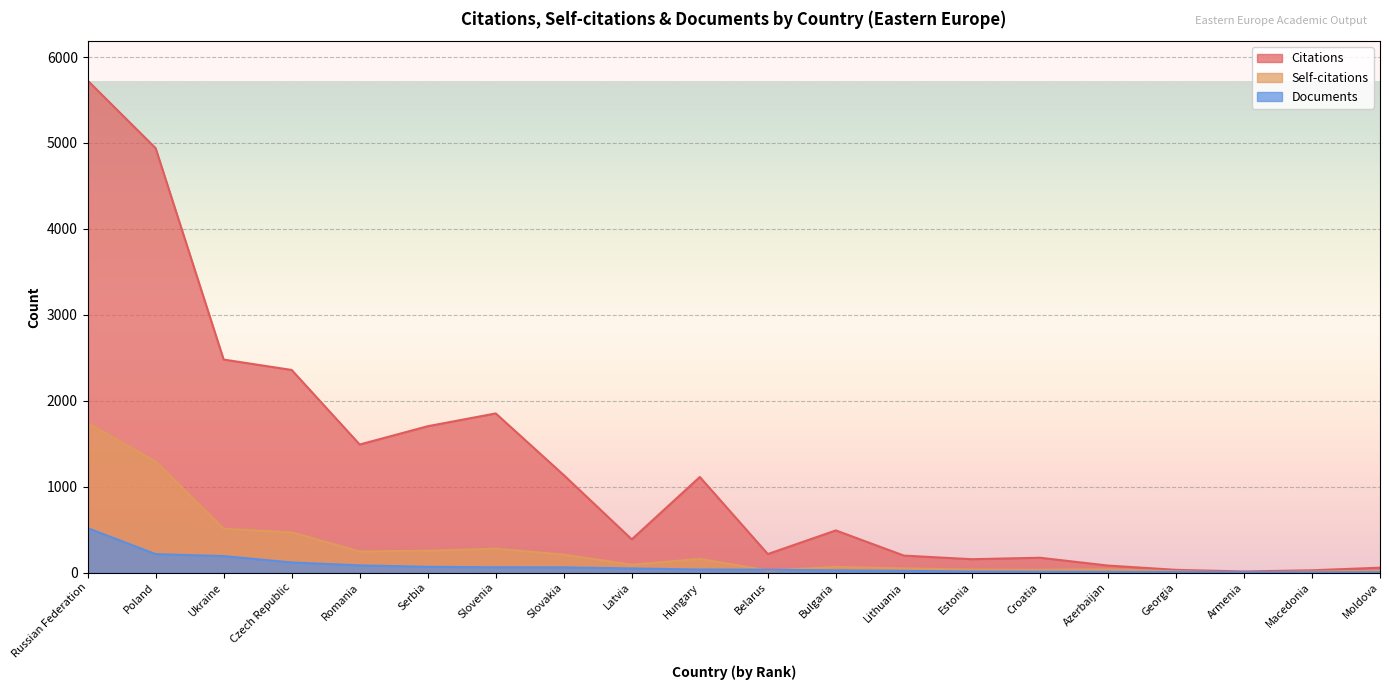

What is the difference between the Citations values at Serbia and Moldova?

1647